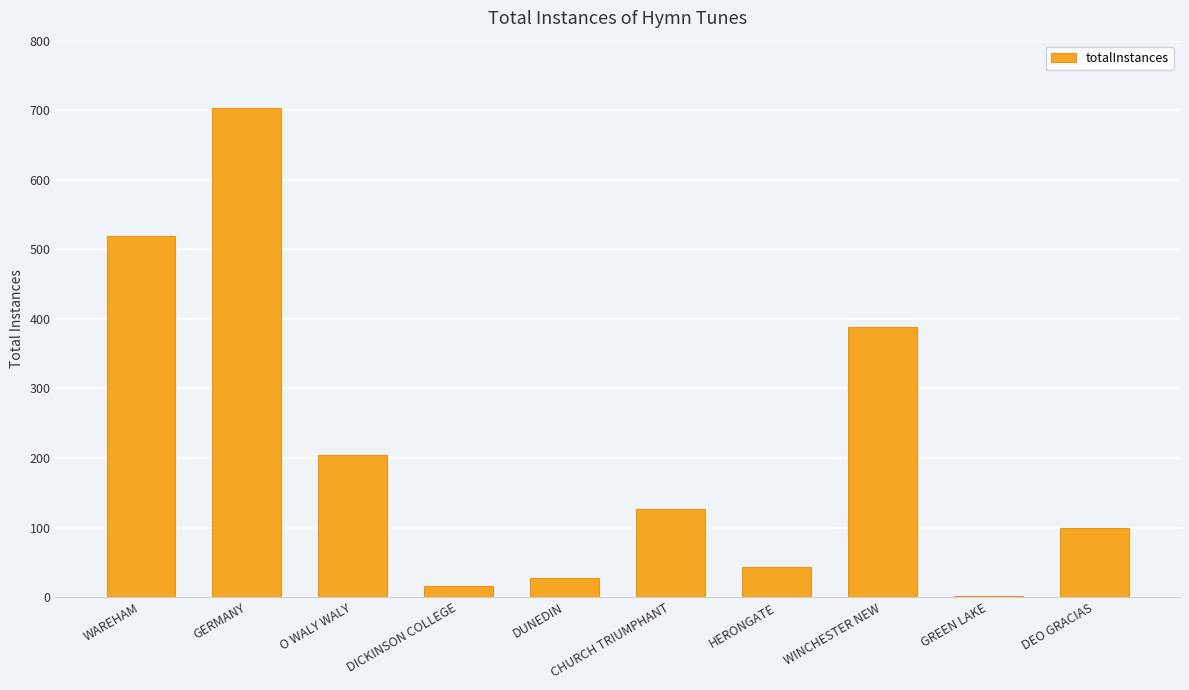

Does the chart contain stacked bars?

No